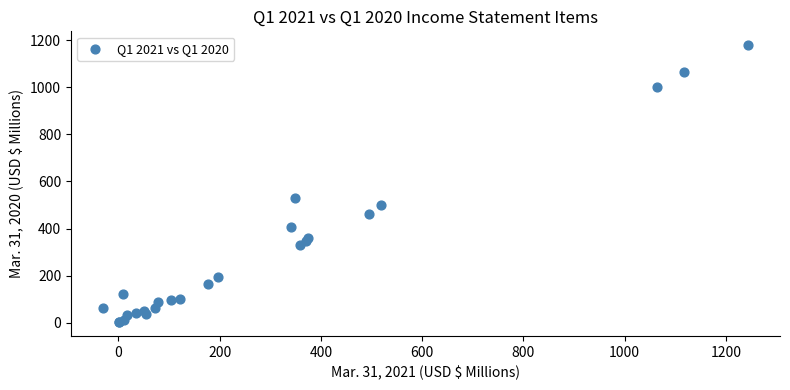

What Y value in the scatter plot is closest to 590?

529.2